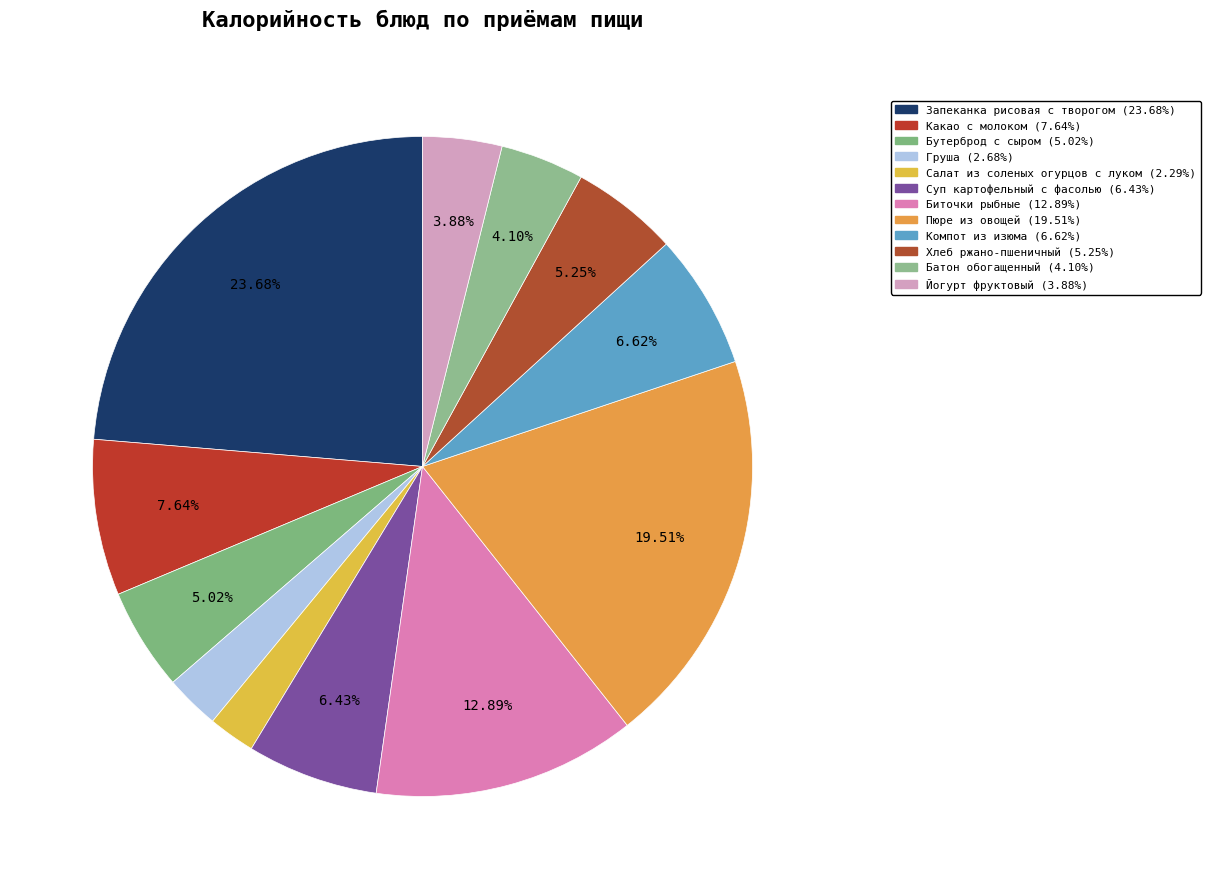

To the nearest percent, what portion does Компот из изюма represent?

7%